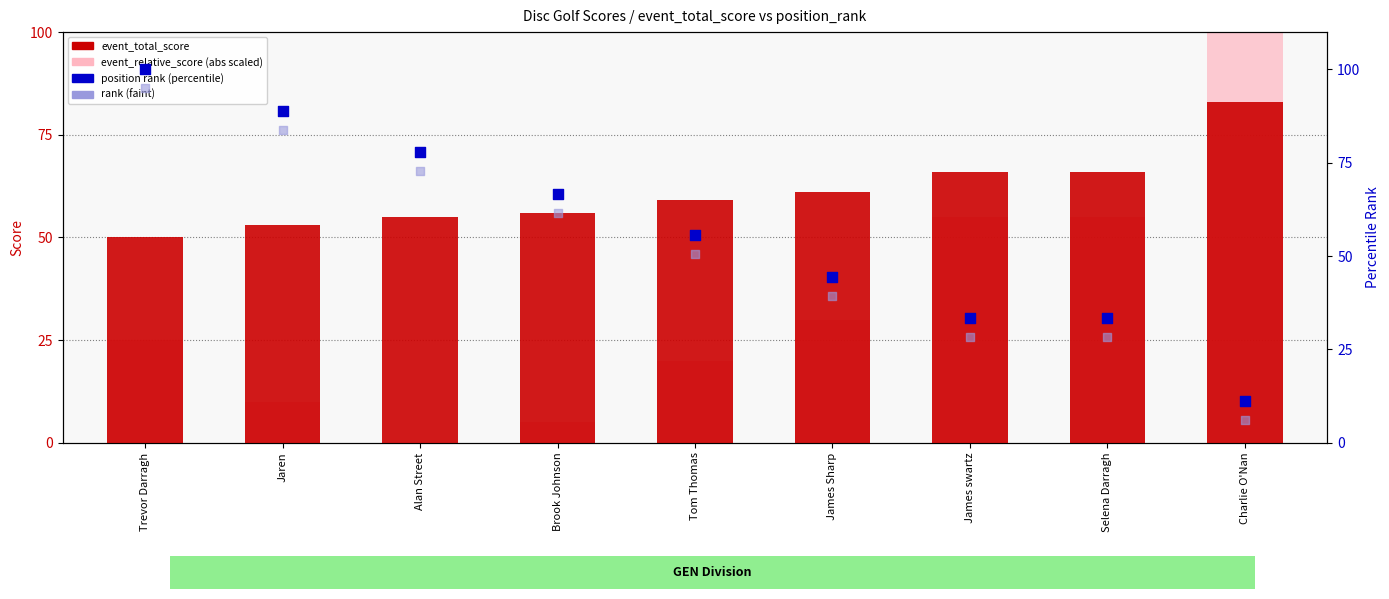

Which series reaches the minimum Y coordinate?

event_relative_score (abs)